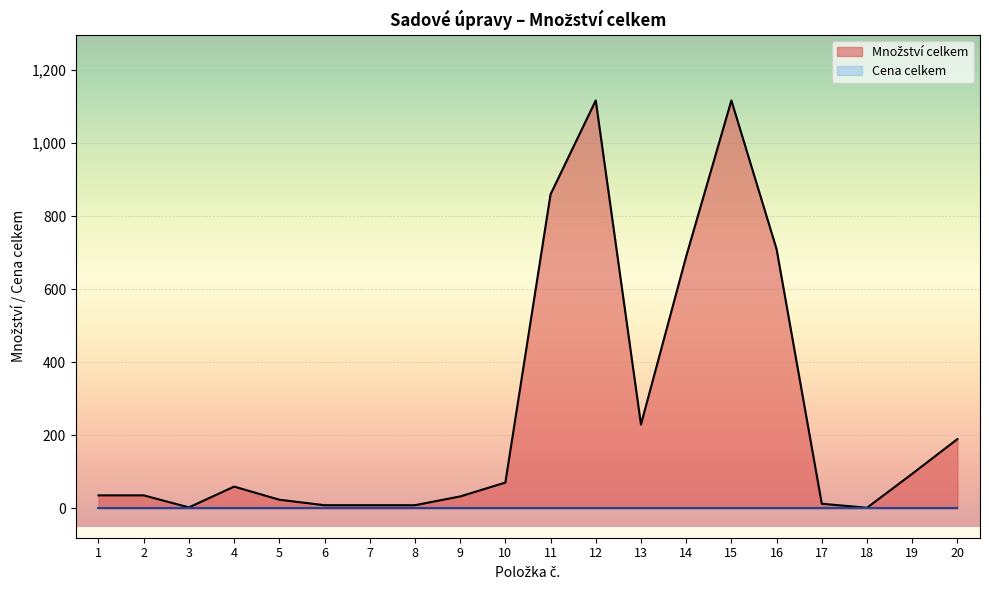

What is the minimum value shown in the chart?

0